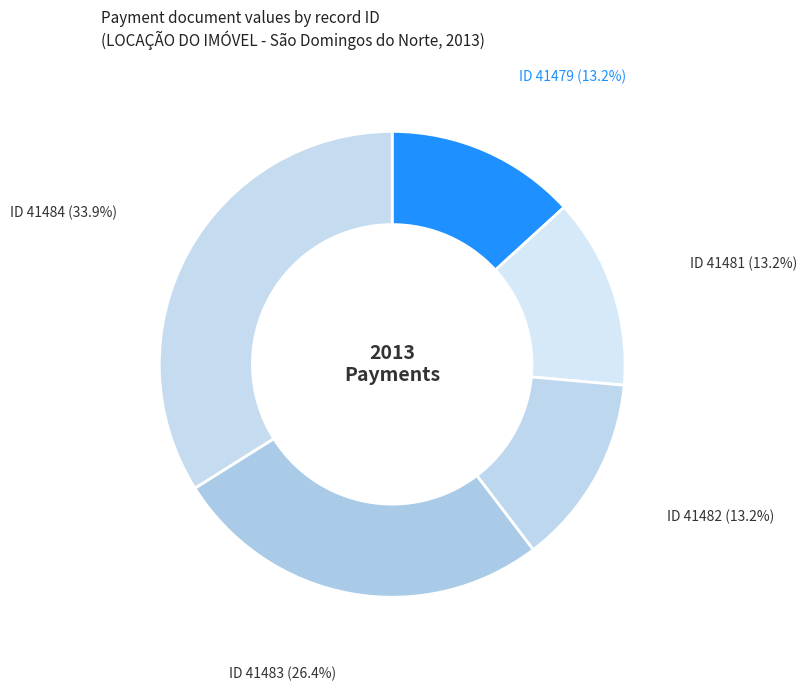

Is there any slice that represents more than half of the pie?

No